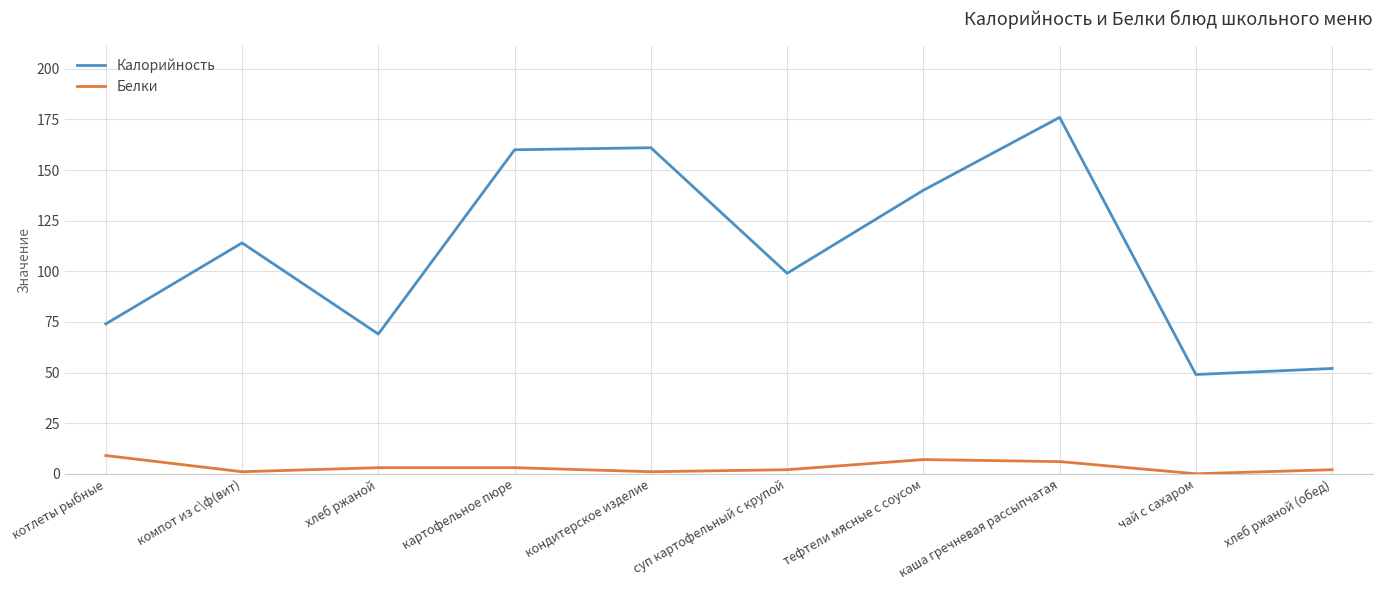

At which category is the sum across all series the highest?

каша гречневая рассыпчатая